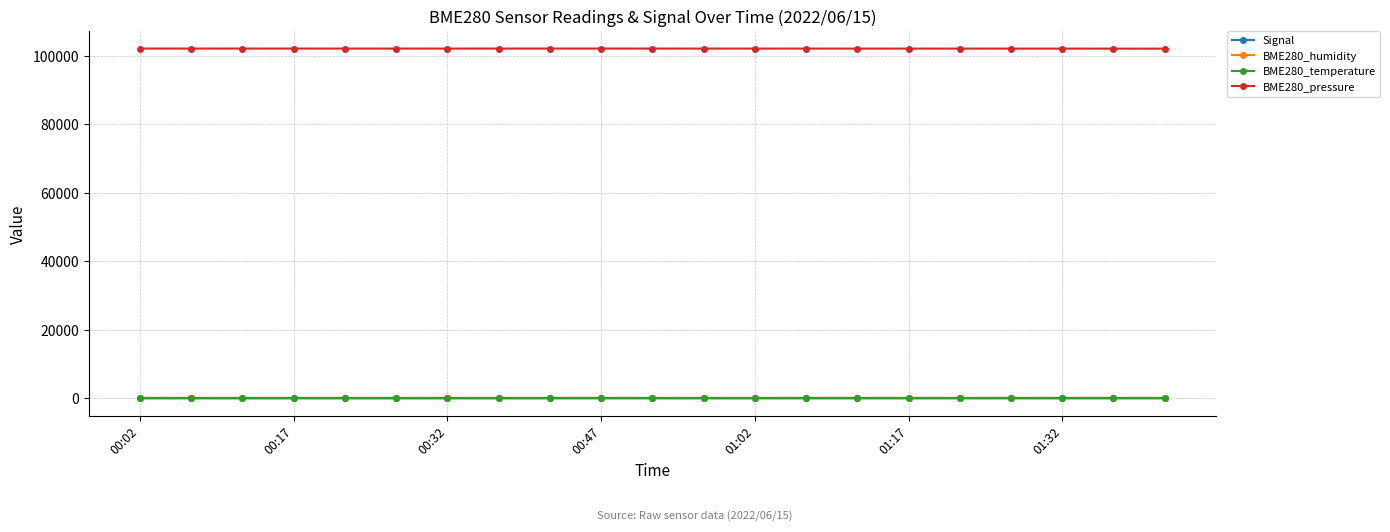

At how many categories does at least one series exceed 79650?

21